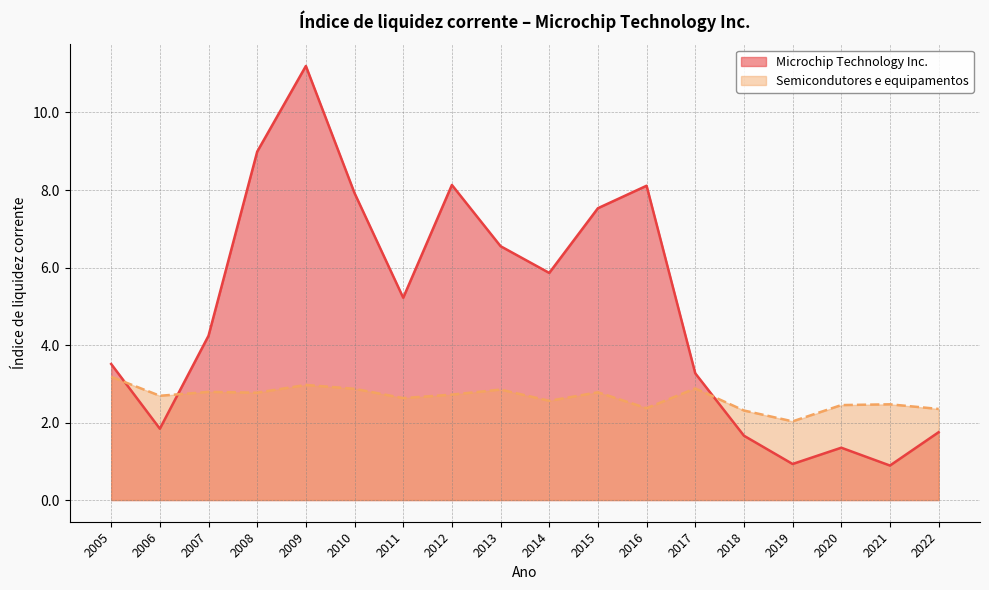

Which series has the largest total across all categories?

Microchip Technology Inc.